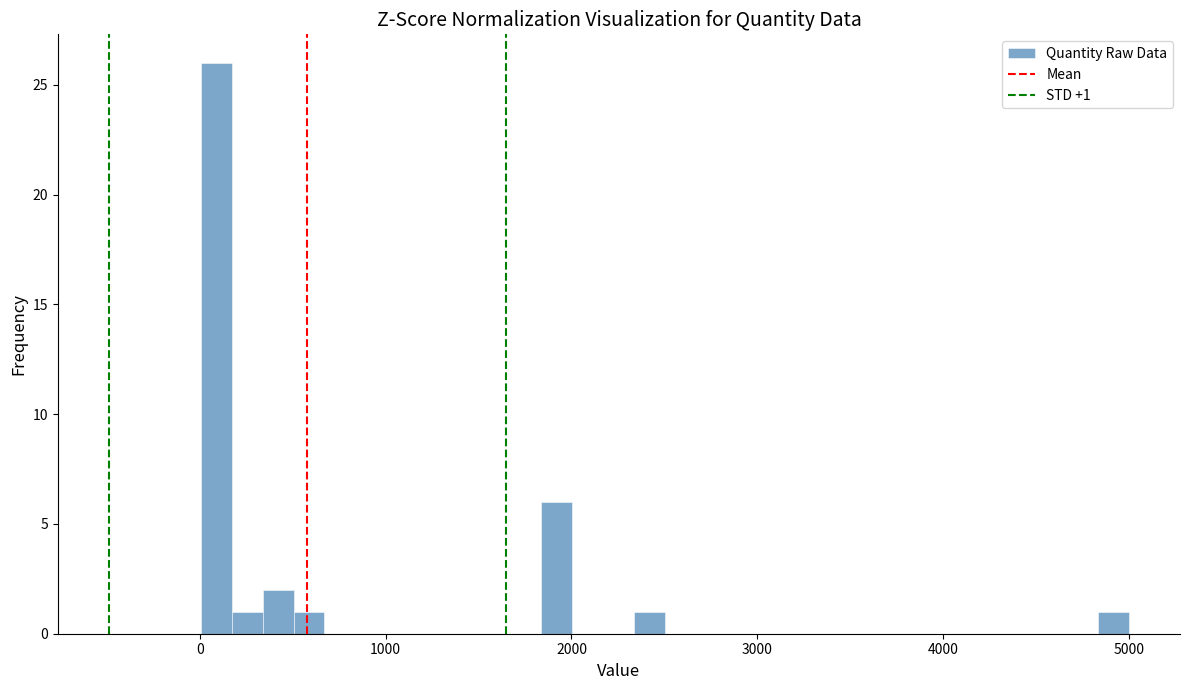

Read against the x-axis, roughly where is the centre of the tallest bar?

100